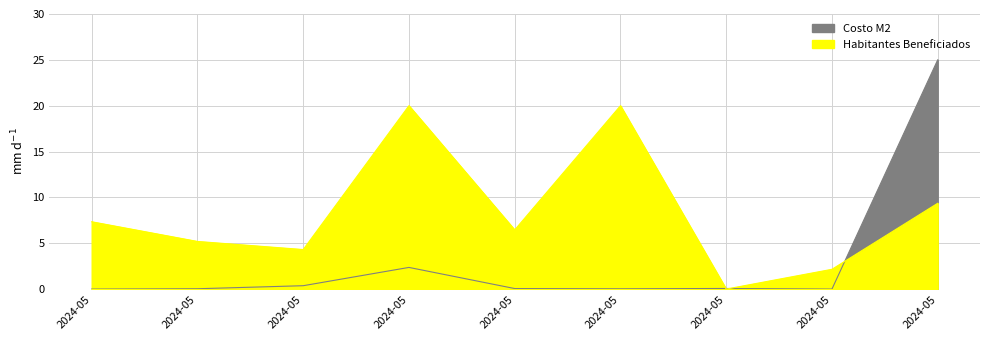

At 2024-05-10, list the series in order from largest to smallest.

Habitantes Beneficiados, Costo M2